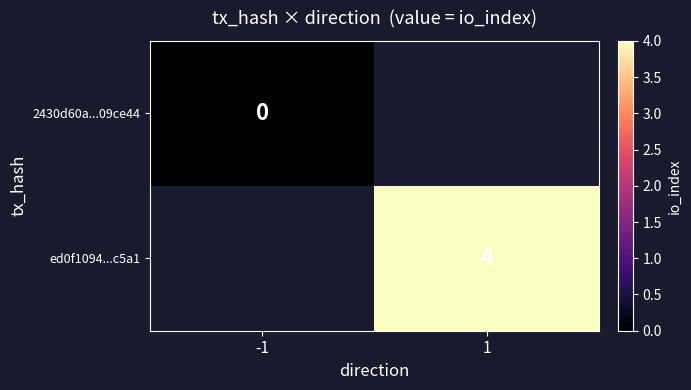

The value of ed0f1094...c5a1 at 1 is 7. True or false?

False